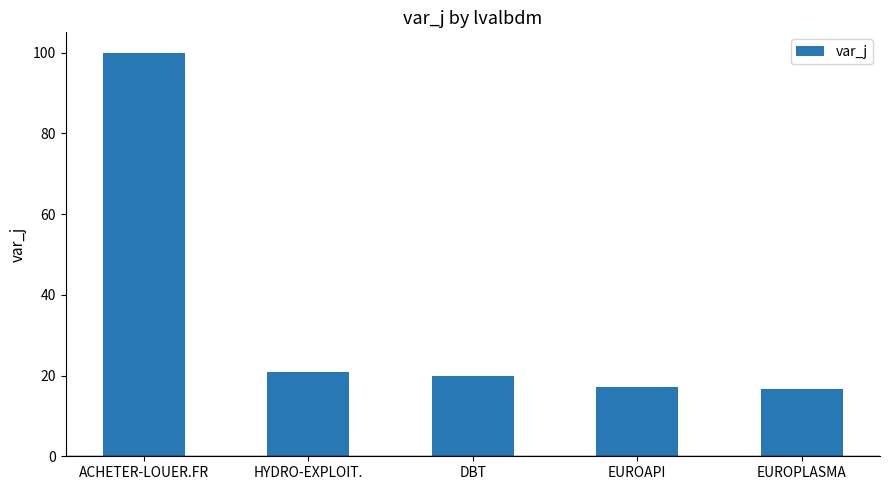

At which category does the chart reach its peak across all series?

ACHETER-LOUER.FR